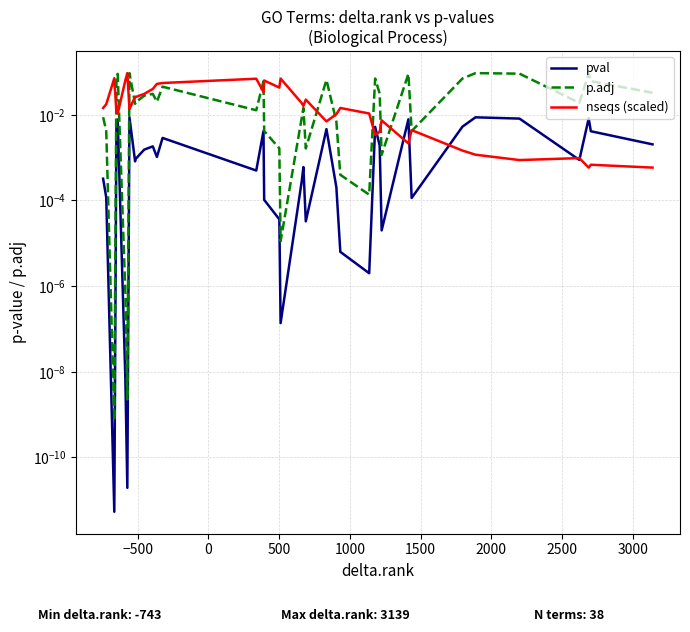

What is the maximum value shown in the chart?

0.1